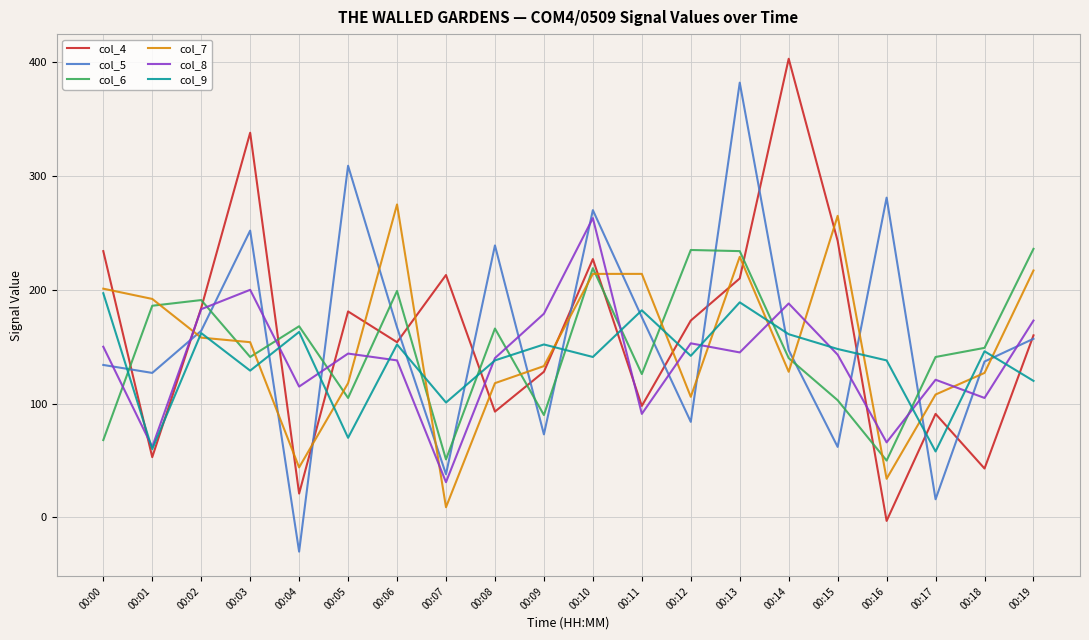

How many negative values does the col_4 series have?

1